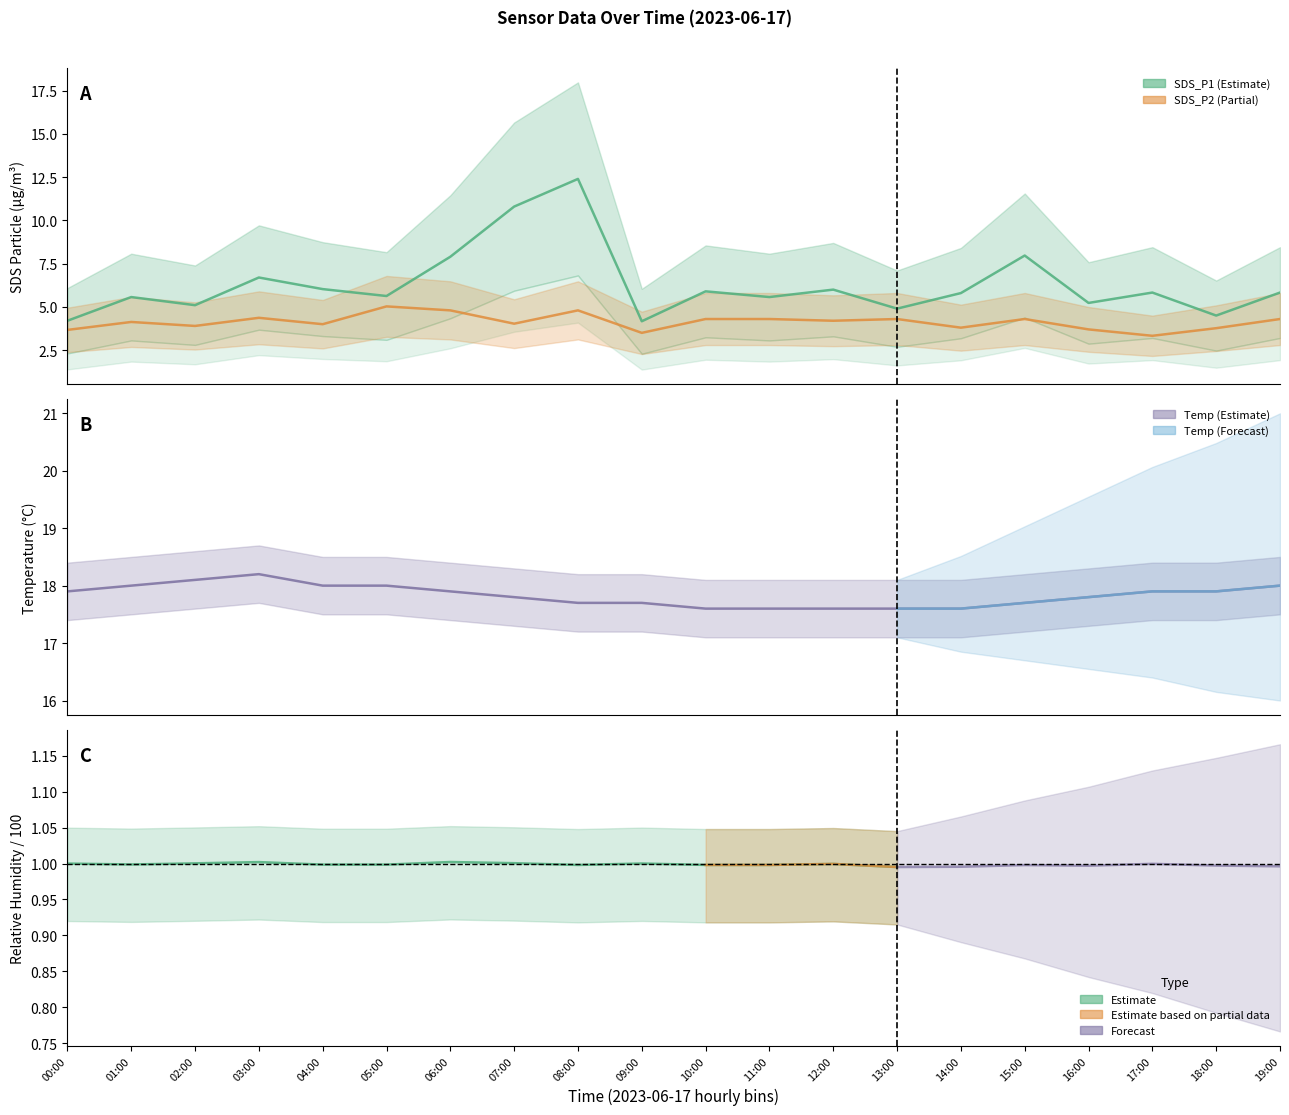

At how many categories does at least one series exceed 11?

20